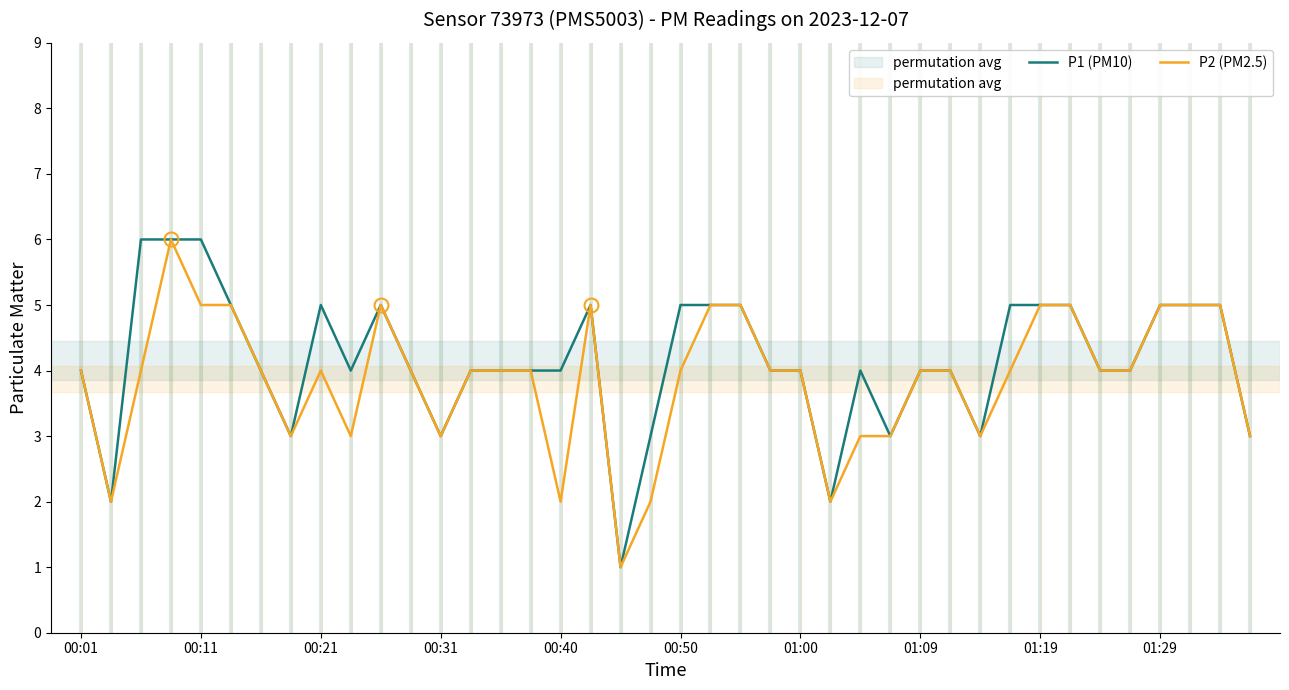

What is the maximum value shown in the chart?

6